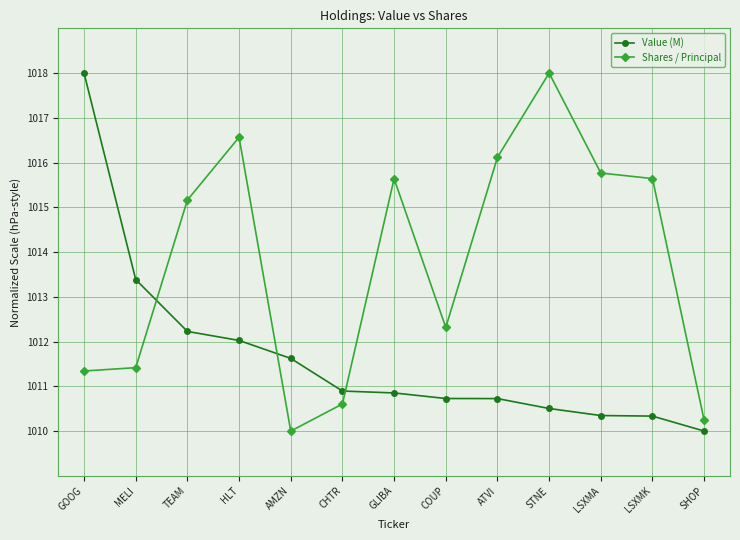

What is the difference between the maximum and second lowest values in the Value (M) series?

7.7